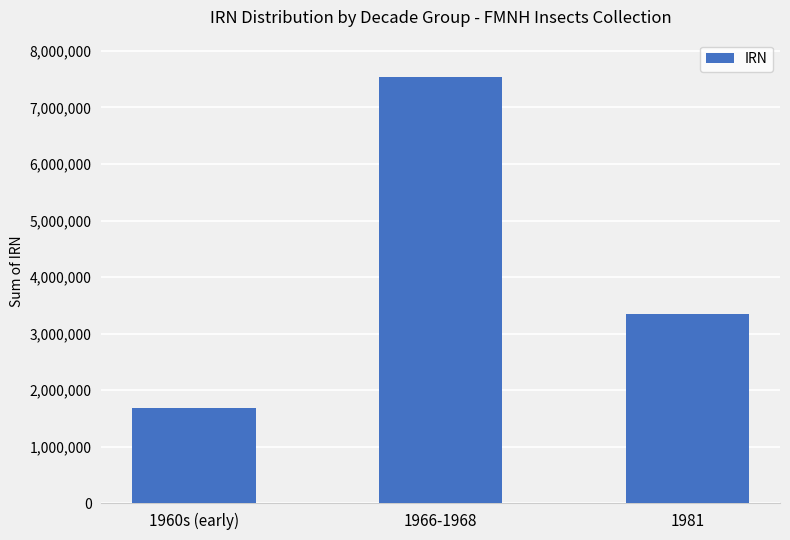

Approximately how many times larger is the value at 1966-1968 compared to 1960s (early)?

4.5